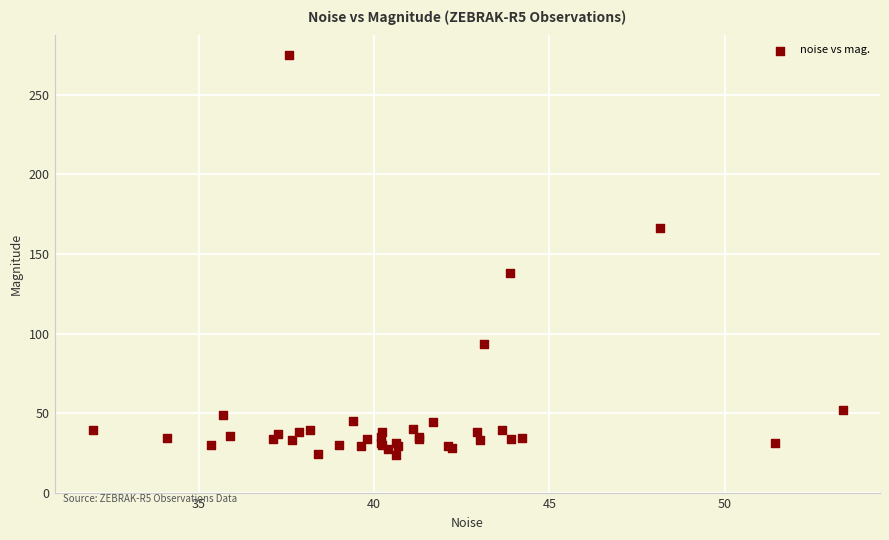

What Y value in the scatter plot is closest to 149?

138.1